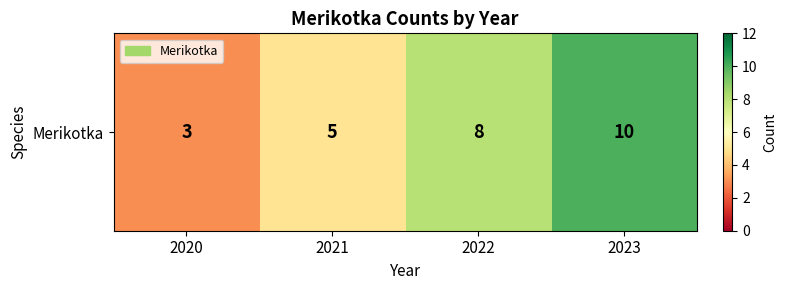

What is the change in value from 2021 to 2023?

+5